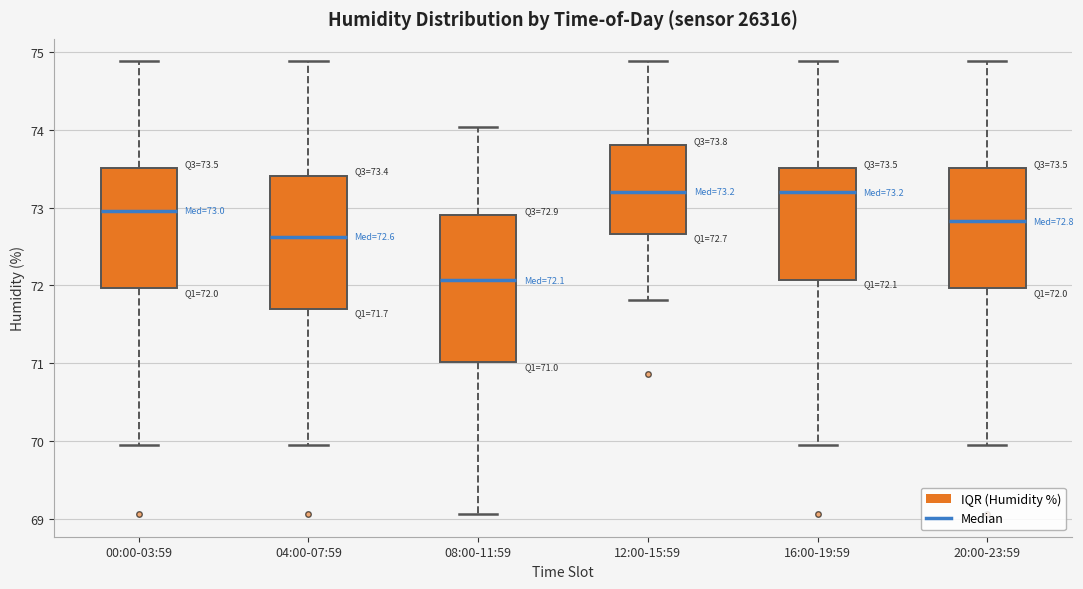

Comparing the boxes themselves (not the whiskers), which one is the tallest?

08:00-11:59